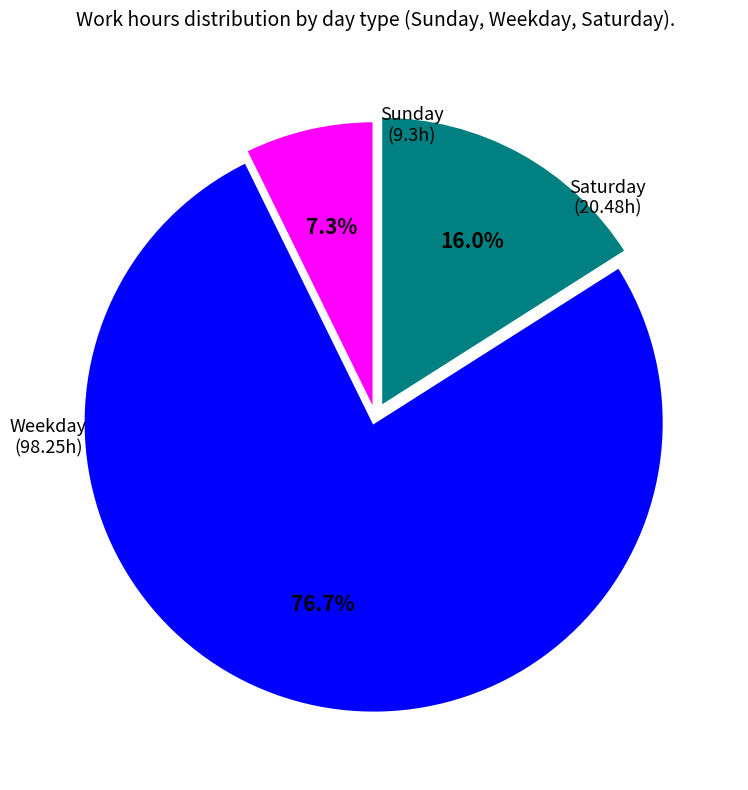

What is the ratio of the value at Weekday to the value at Saturday?

4.8